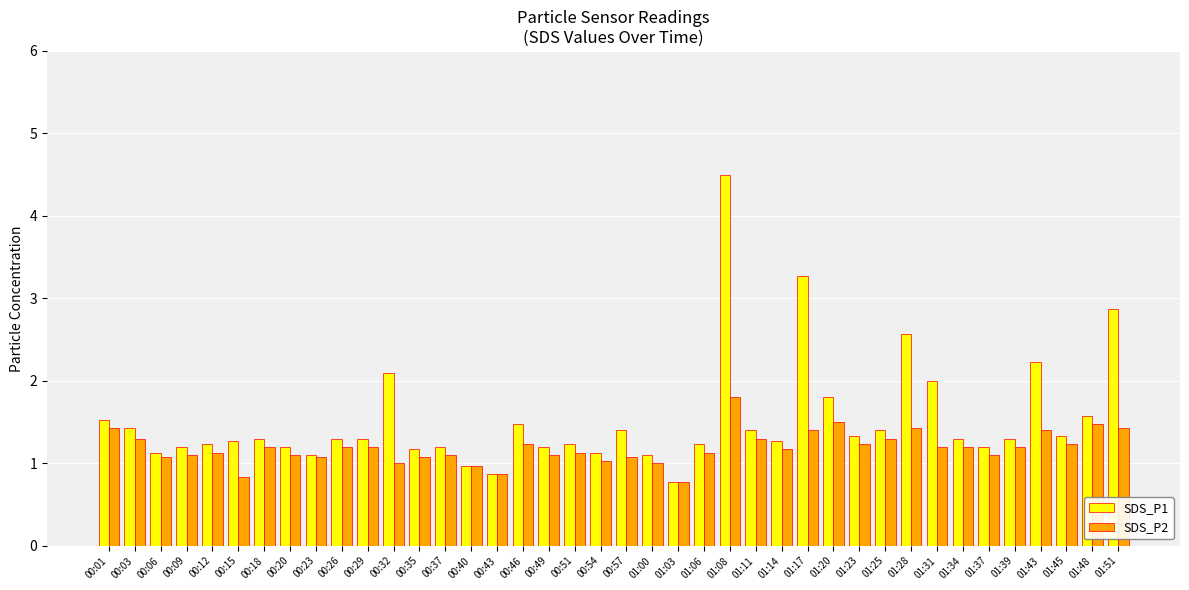

Reading left to right, what are all the values shown in this chart?

SDS_P1: 00:01=1.5	00:03=1.4	00:06=1.1	00:09=1.2	00:12=1.2	00:15=1.3	00:18=1.3	00:20=1.2	00:23=1.1	00:26=1.3	00:29=1.3	00:32=2.1	00:35=1.2	00:37=1.2	00:40=1.0	00:43=0.9	00:46=1.5	00:49=1.2	00:51=1.2	00:54=1.1	00:57=1.4	01:00=1.1	01:03=0.8	01:06=1.2	01:08=4.5	01:11=1.4	01:14=1.3	01:17=3.3	01:20=1.8	01:23=1.3	01:25=1.4	01:28=2.6	01:31=2.0	01:34=1.3	01:37=1.2	01:39=1.3	01:43=2.2	01:45=1.3	01:48=1.6	01:51=2.9
SDS_P2: 00:01=1.4	00:03=1.3	00:06=1.1	00:09=1.1	00:12=1.1	00:15=0.8	00:18=1.2	00:20=1.1	00:23=1.1	00:26=1.2	00:29=1.2	00:32=1.0	00:35=1.1	00:37=1.1	00:40=1.0	00:43=0.9	00:46=1.2	00:49=1.1	00:51=1.1	00:54=1.0	00:57=1.1	01:00=1.0	01:03=0.8	01:06=1.1	01:08=1.8	01:11=1.3	01:14=1.2	01:17=1.4	01:20=1.5	01:23=1.2	01:25=1.3	01:28=1.4	01:31=1.2	01:34=1.2	01:37=1.1	01:39=1.2	01:43=1.4	01:45=1.2	01:48=1.5	01:51=1.4